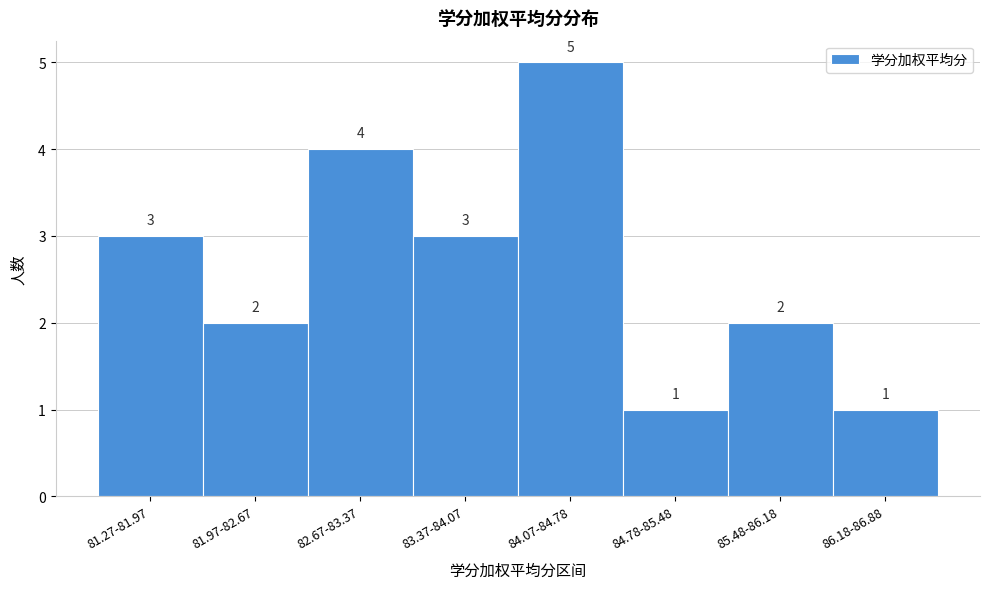

Reading right to left, what are all the values shown in this chart?

86.18-86.88=1	85.48-86.18=2	84.78-85.48=1	84.07-84.78=5	83.37-84.07=3	82.67-83.37=4	81.97-82.67=2	81.27-81.97=3